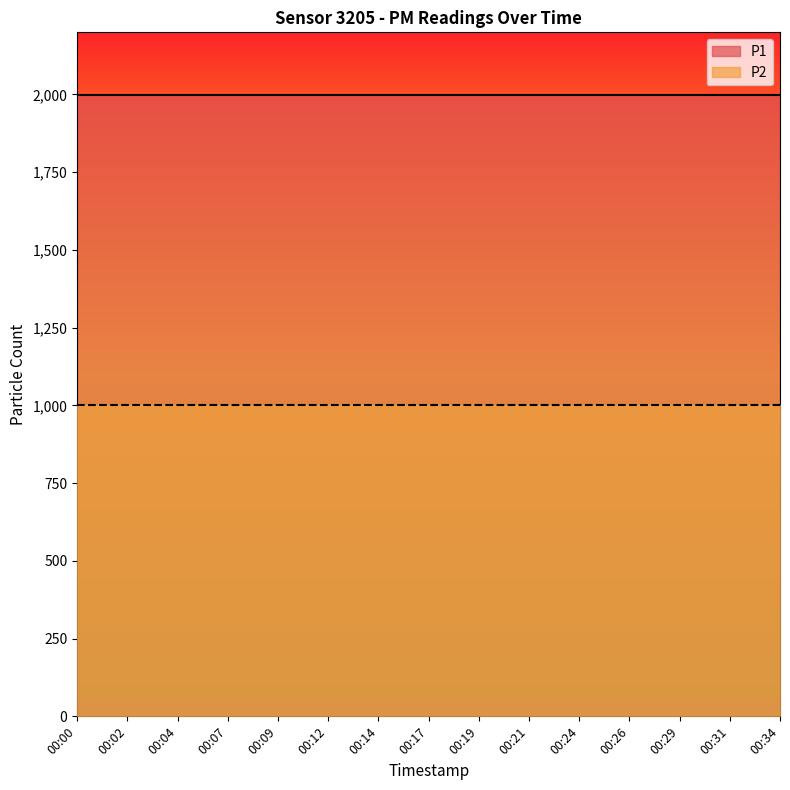

The P2 series shows 606.9 at 00:14. True or false?

False